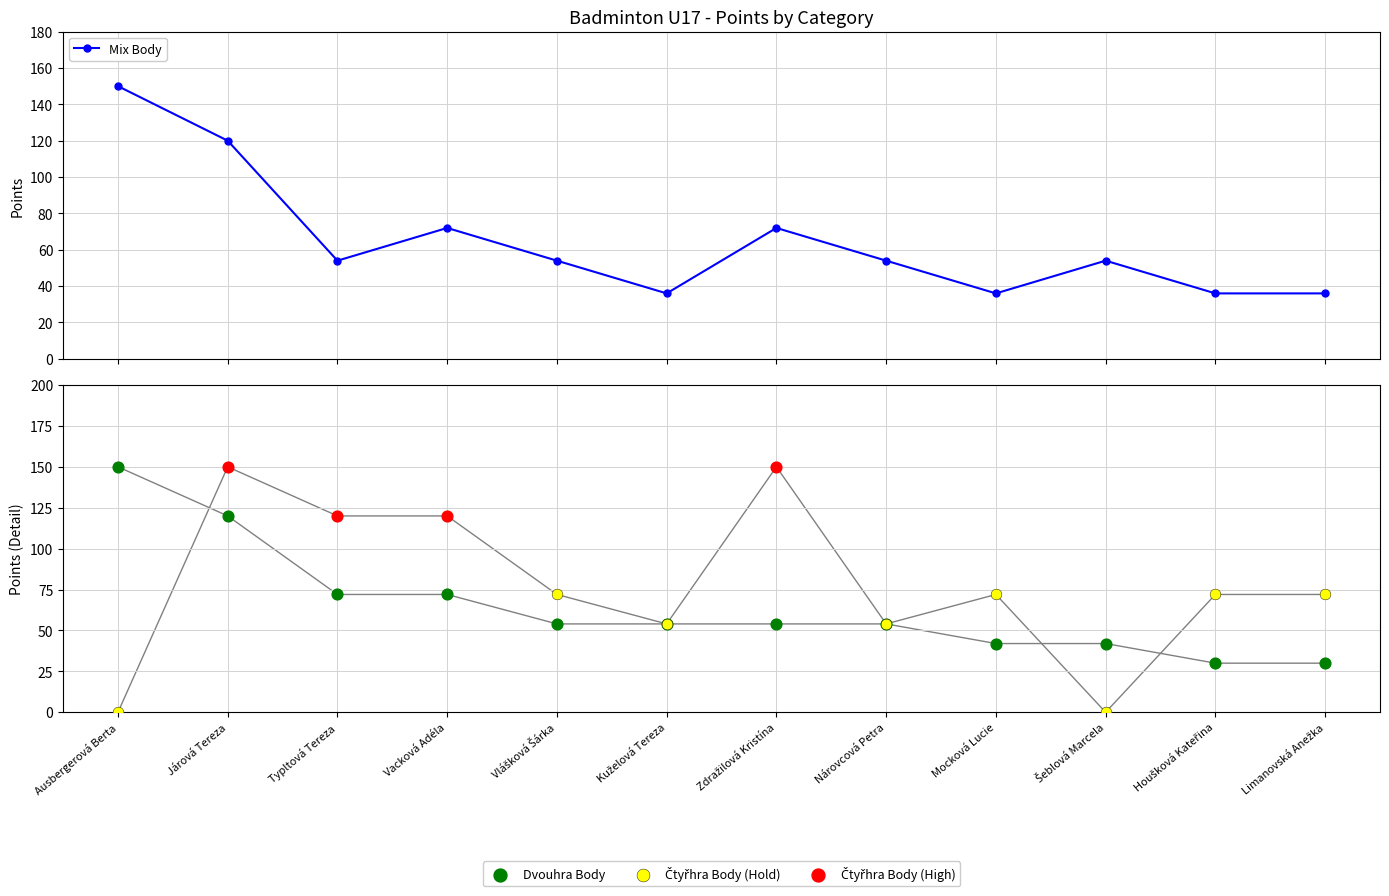

What is the total value across all series at Nárovcová Petra?

162